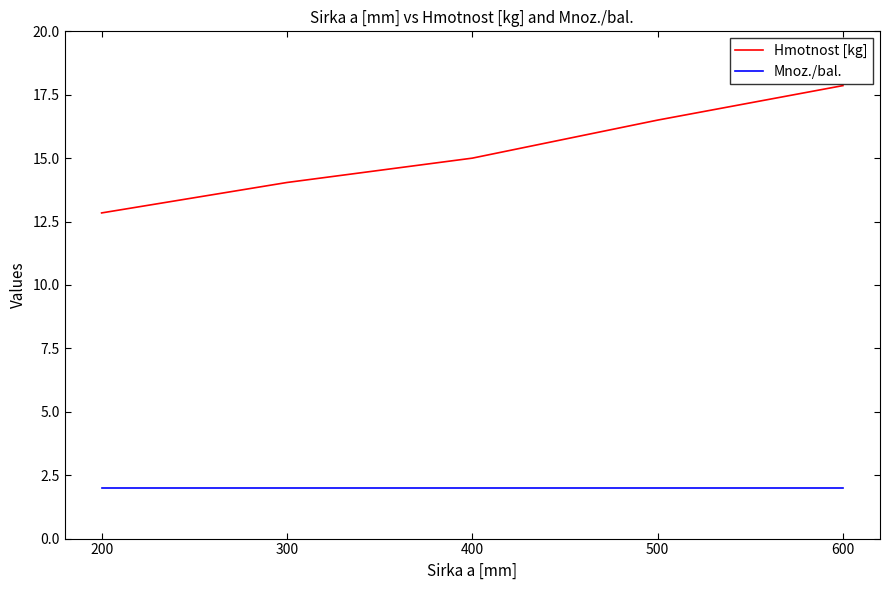

The Hmotnost [kg] series shows 14.0 at 300. True or false?

True